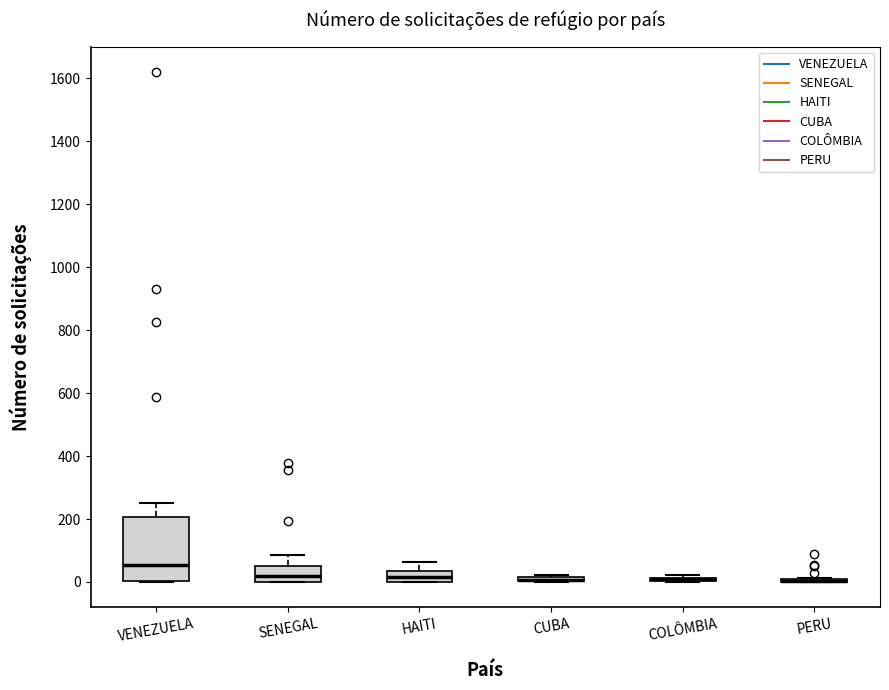

Comparing the boxes themselves (not the whiskers), which one is the tallest?

VENEZUELA